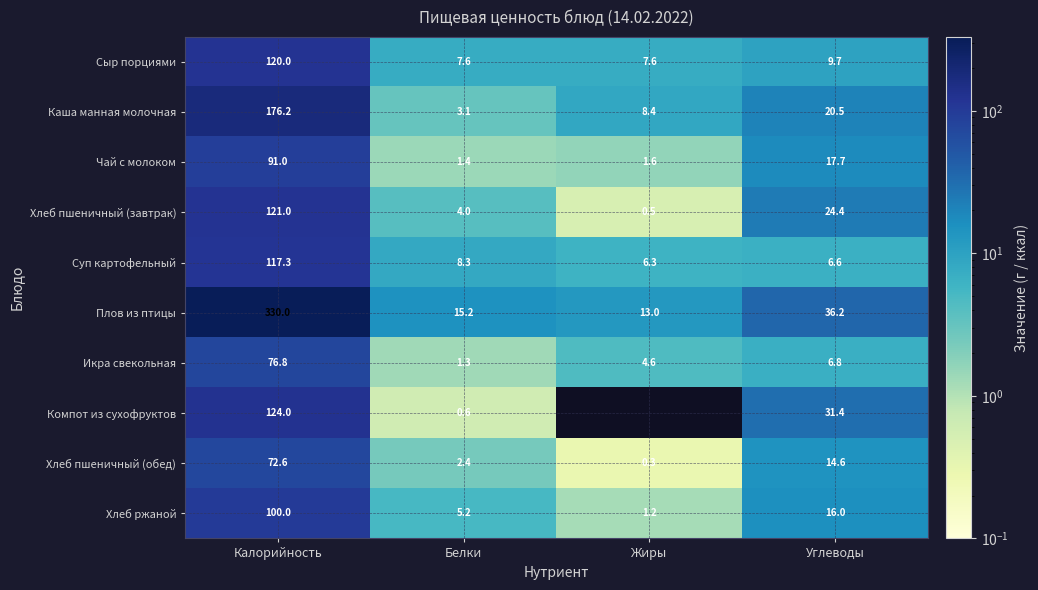

Rank the series at Калорийность from highest to lowest value.

Плов из птицы, Каша манная молочная, Компот из сухофруктов, Хлеб пшеничный (завтрак), Сыр порциями, Суп картофельный, Хлеб ржаной, Чай с молоком, Икра свекольная, Хлеб пшеничный (обед)